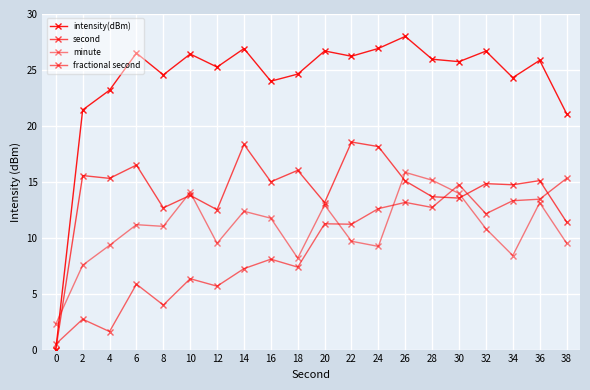

Is it true that fractional second equals 8.1 at 16?

True